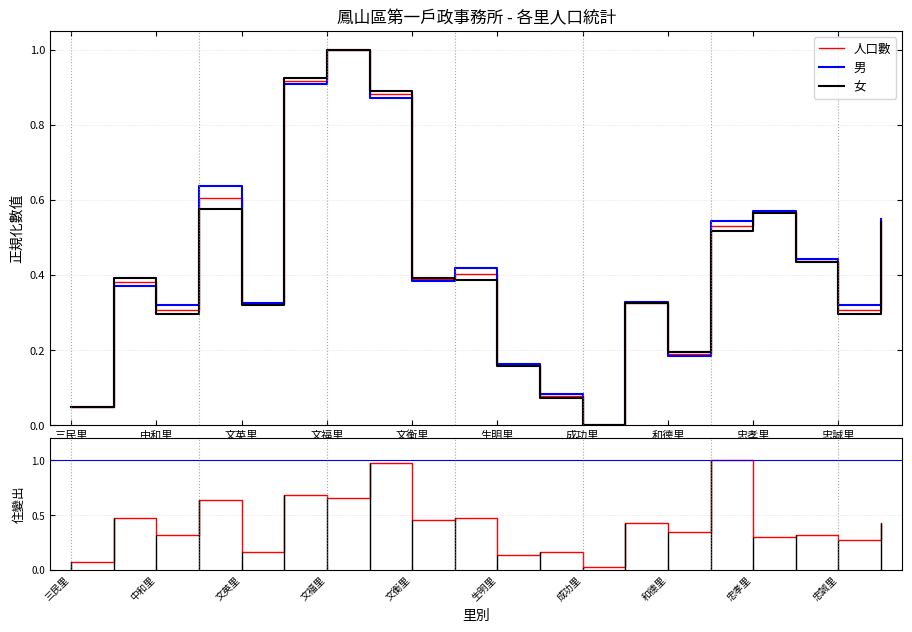

At which label does 人口數 reach its peak?

文福里